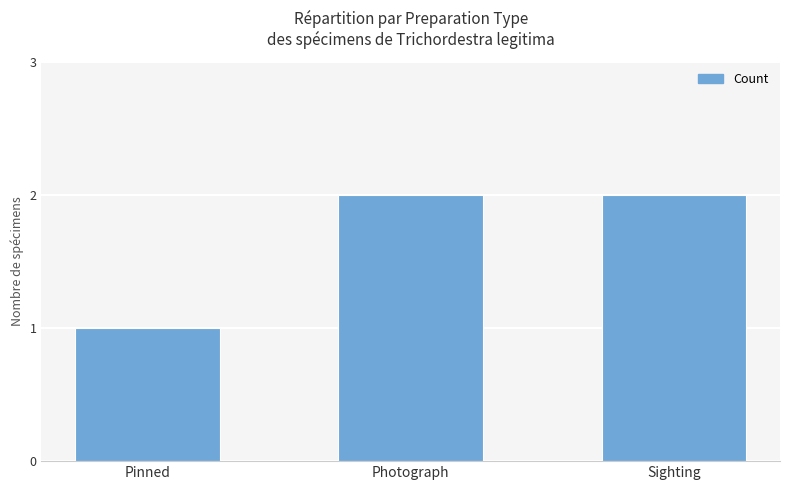

Which category has the lowest value across all series?

Pinned